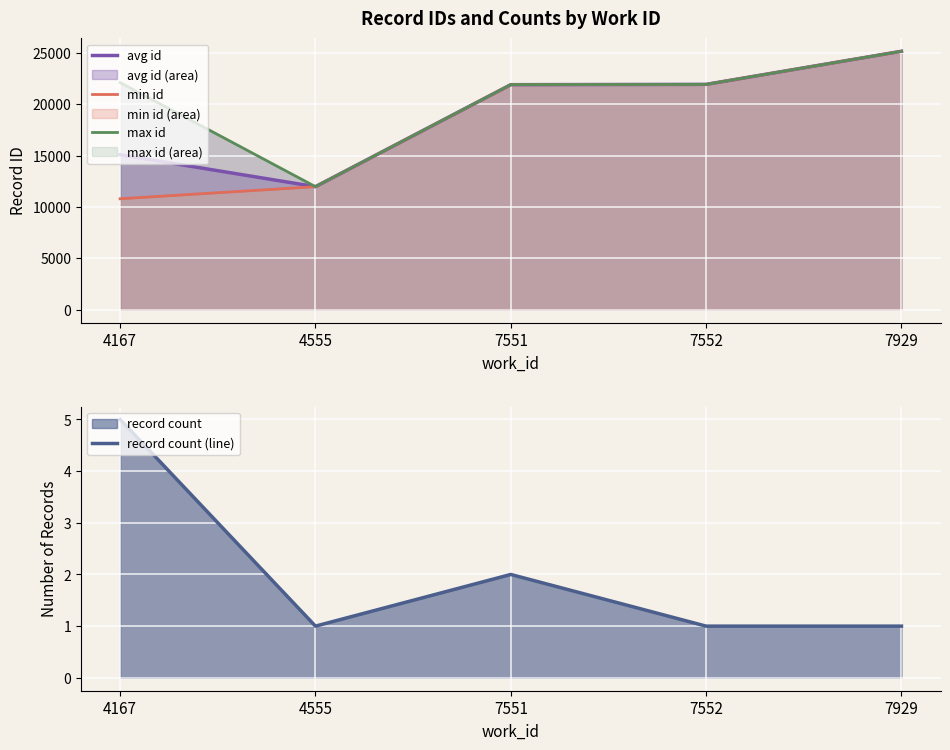

What are all the series names shown in the legend?

avg id, min id, max id, record count (line)